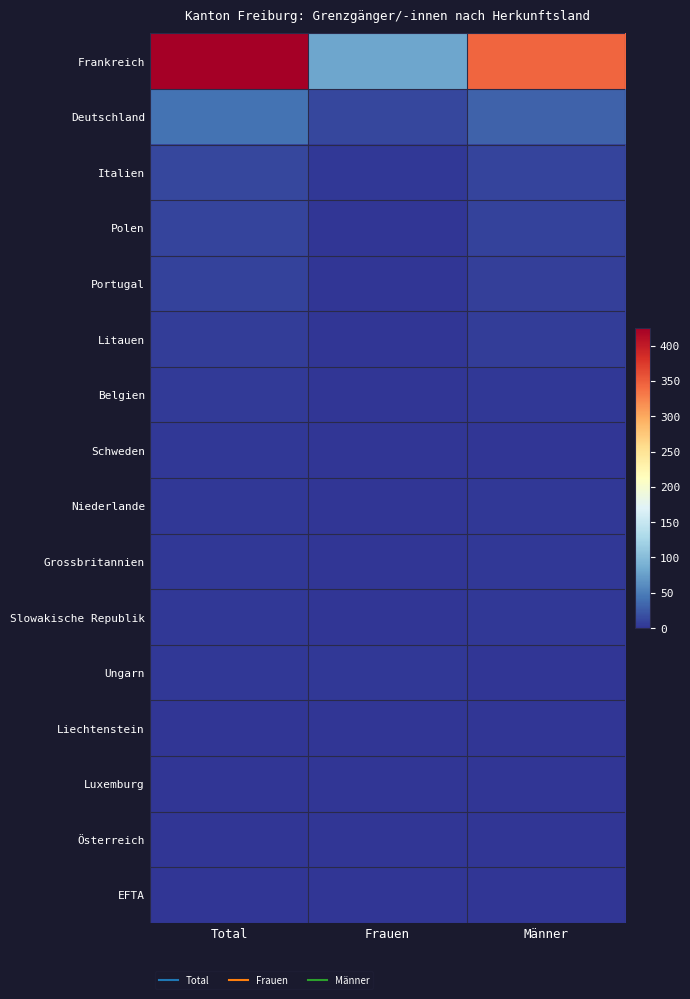

At which category does the chart reach its minimum across all series?

Frauen